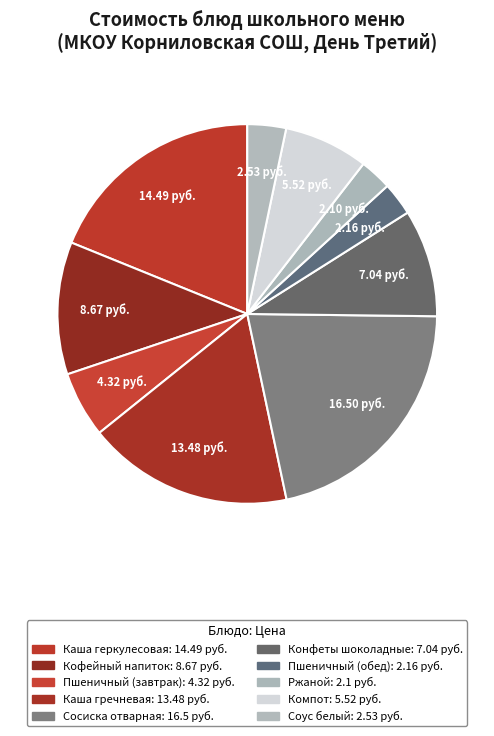

How many segments does this pie chart have?

10